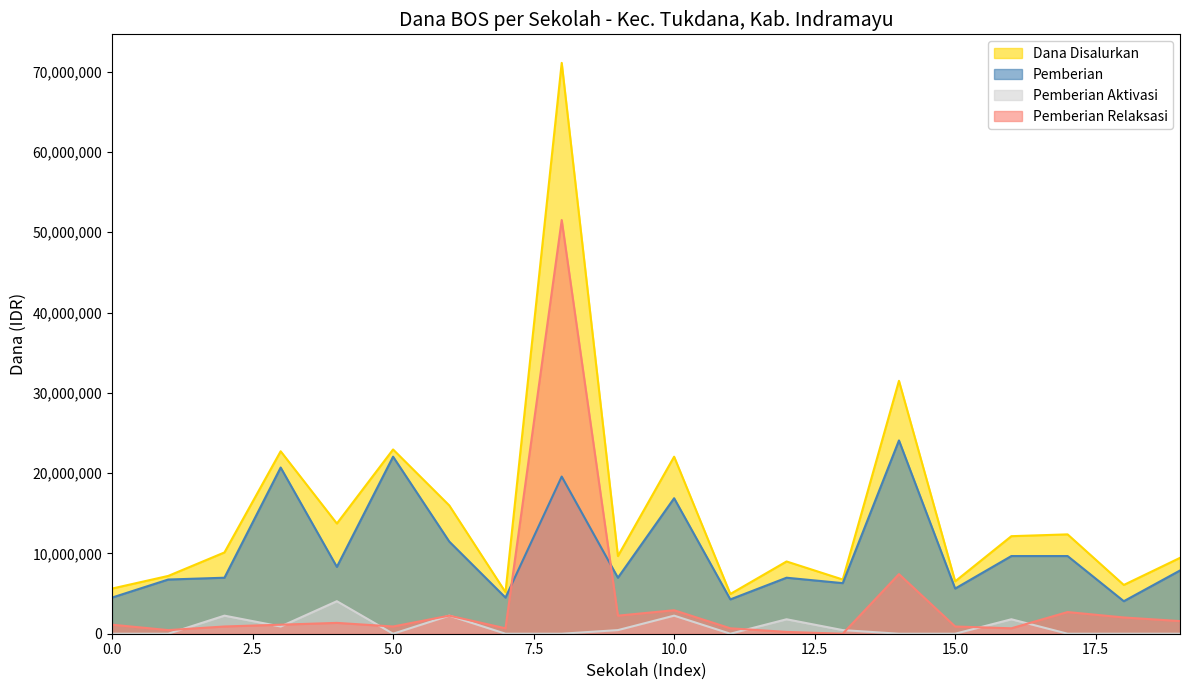

What is the total value across all series at SDN 1 RANCAJAWAT?

31950000